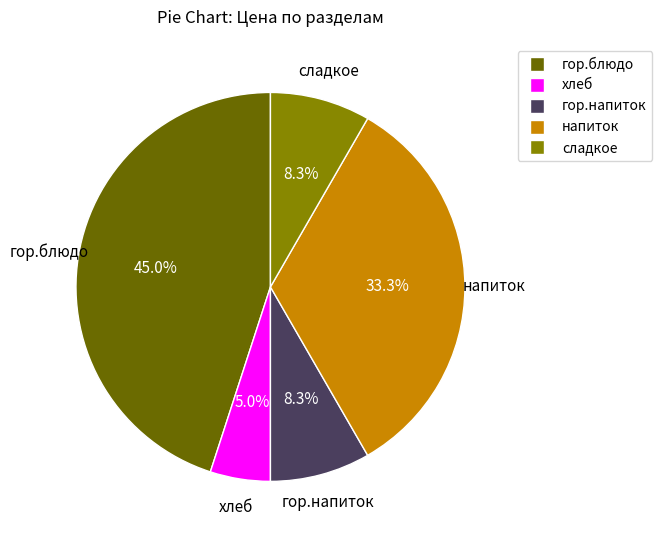

Which has a higher value, гор.блюдо or гор.напиток?

гор.блюдо